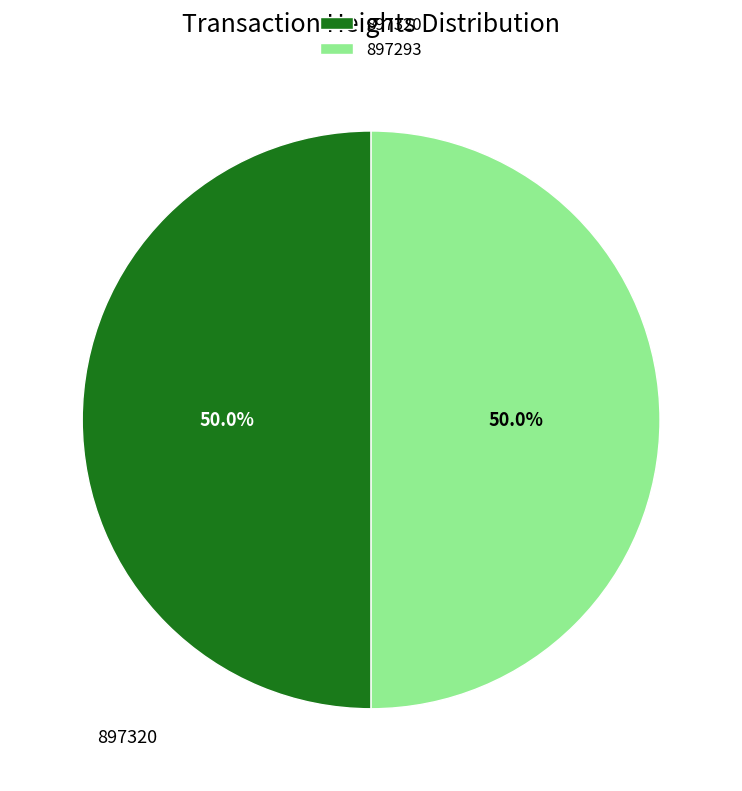

To the nearest percent, what percentage of the pie is 897320?

50%